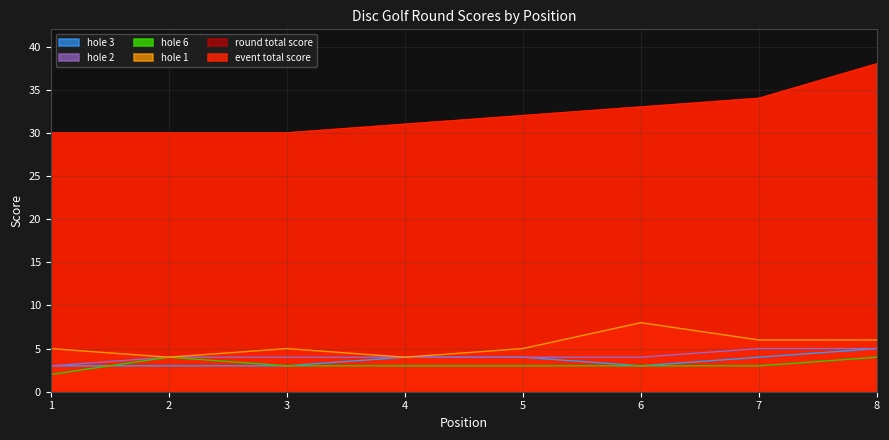

Is it true that hole_6 equals 4 at 2?

True